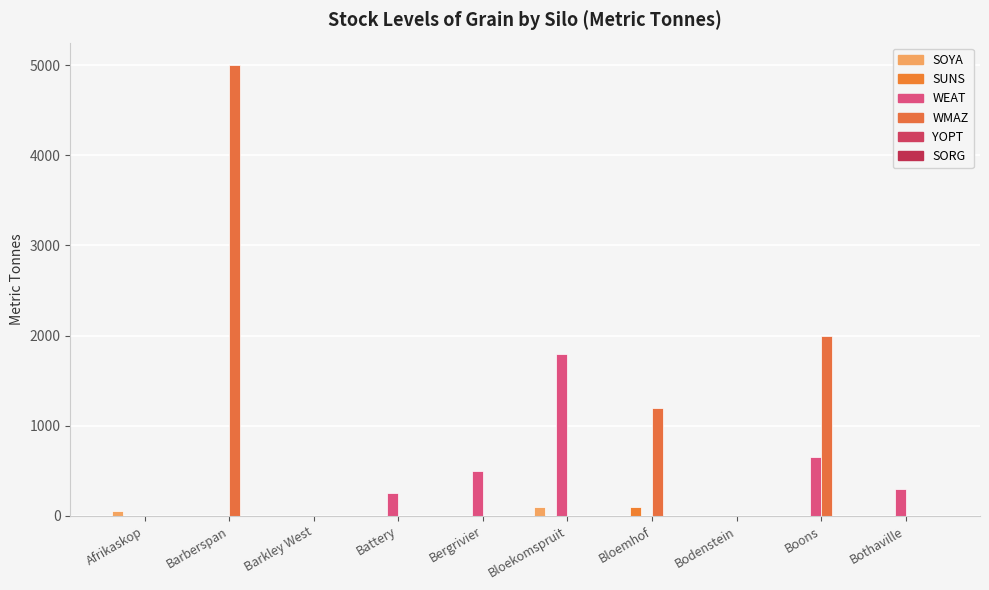

How many data points in SUNS are above 0?

1